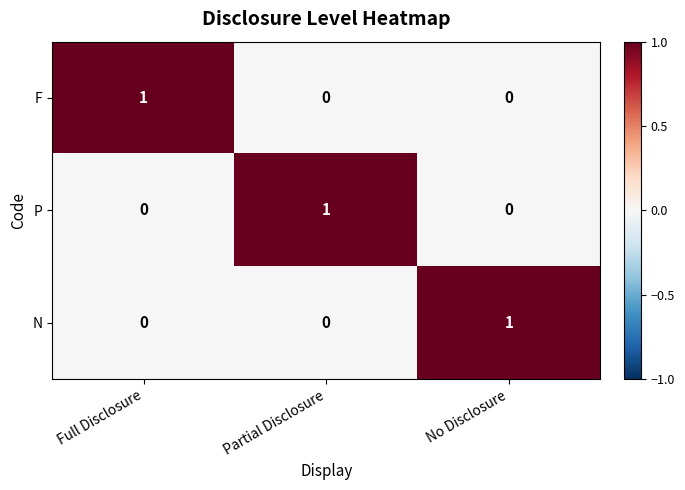

Count the number of categories in the chart.

3